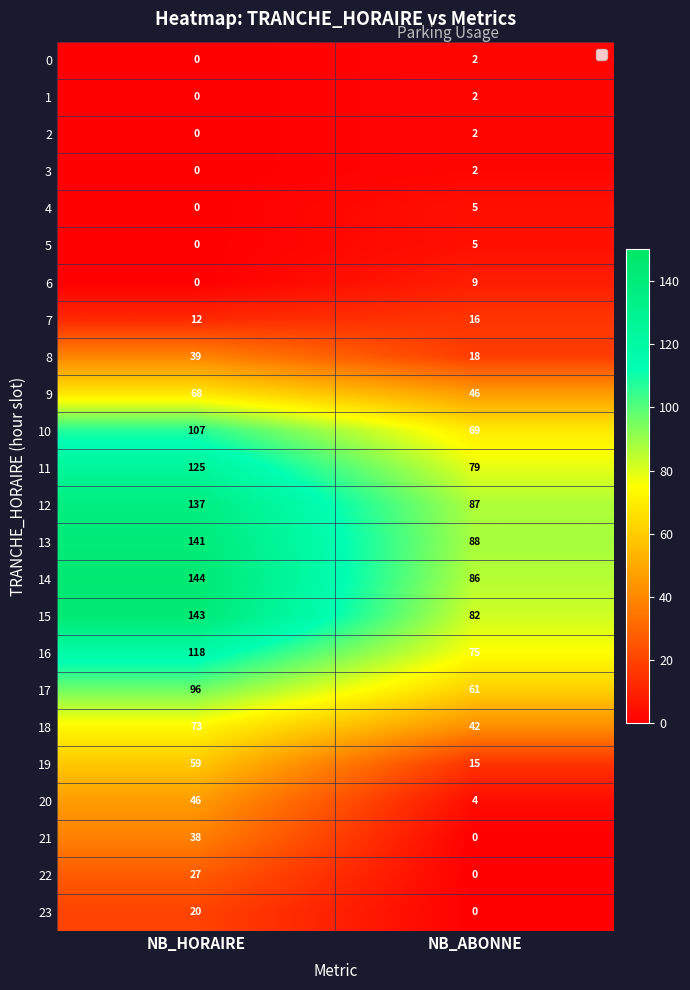

At which category is the sum across all series the highest?

NB_HORAIRE